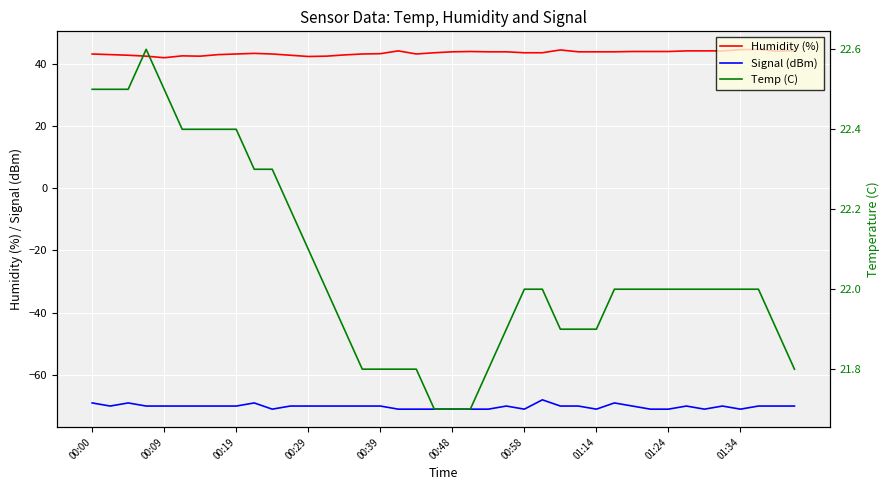

What are all the series names shown in the legend?

Humidity (%), Signal (dBm), Temp (C)